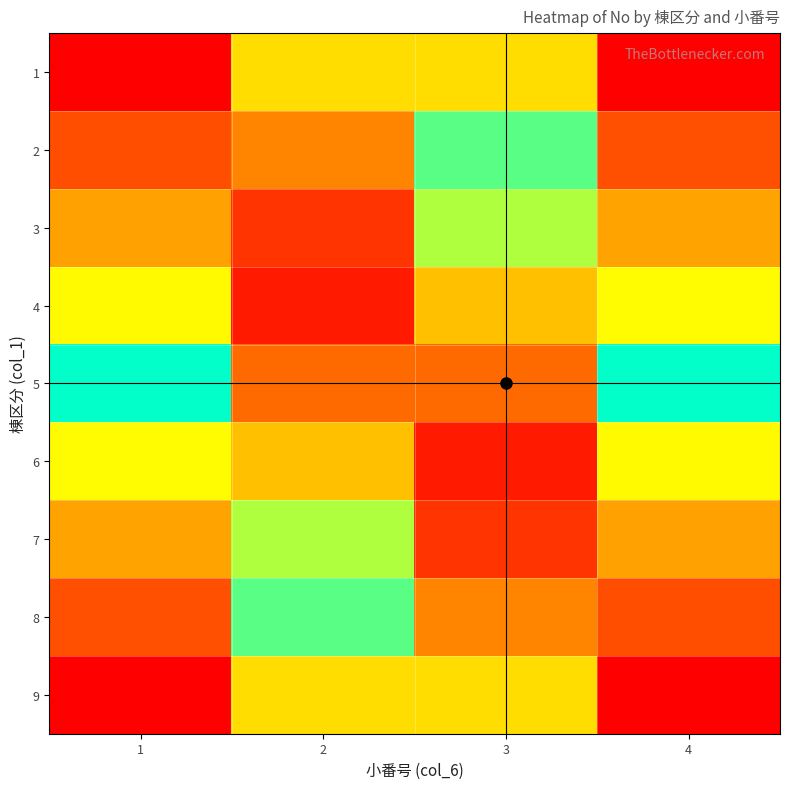

At which category is the sum across all series the highest?

2